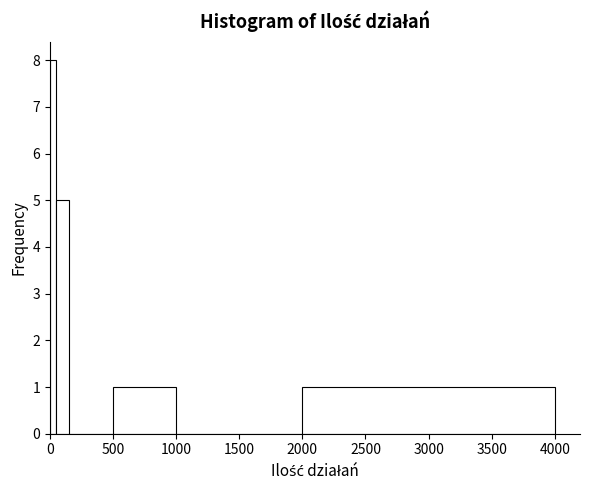

Around what value on the x-axis is the tallest bar? Give the approximate position of its centre, as read against the axis.

50